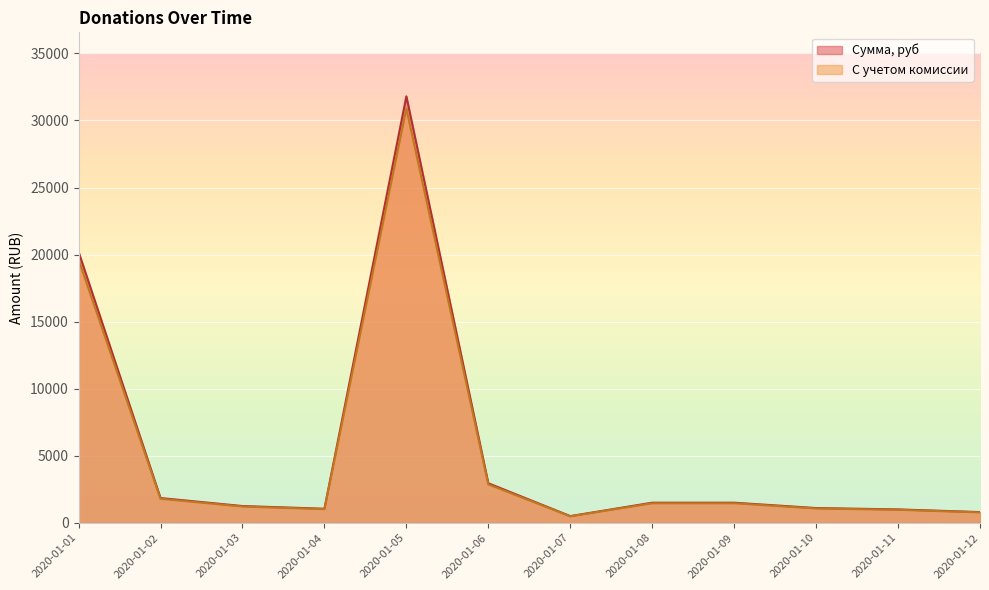

What are all the series names shown in the legend?

Сумма, руб, С учетом комиссии